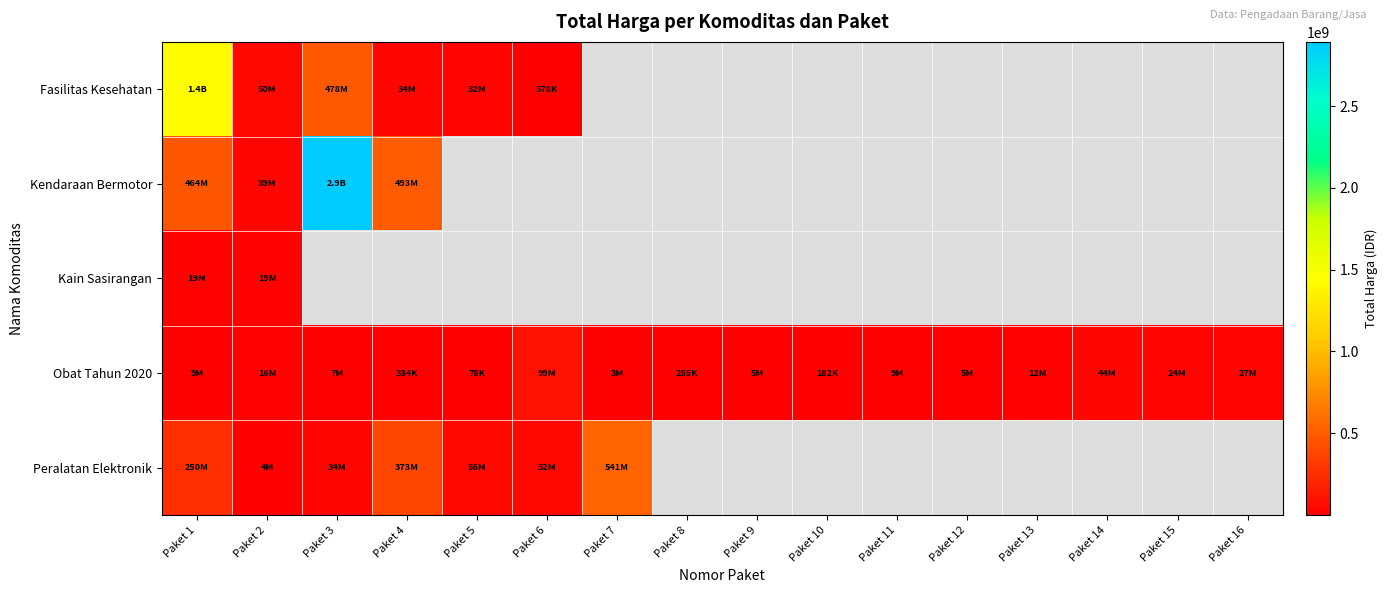

What is the greatest value displayed?

2892122000.0